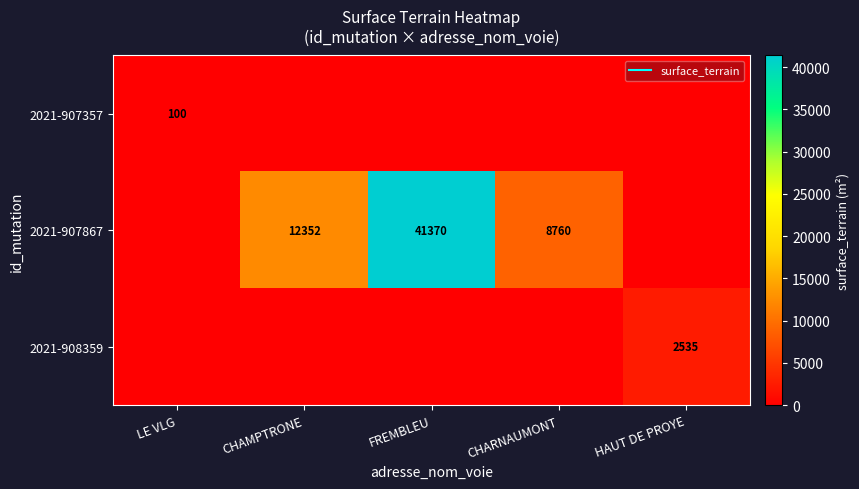

Between FREMBLEU and CHARNAUMONT, which is larger?

FREMBLEU